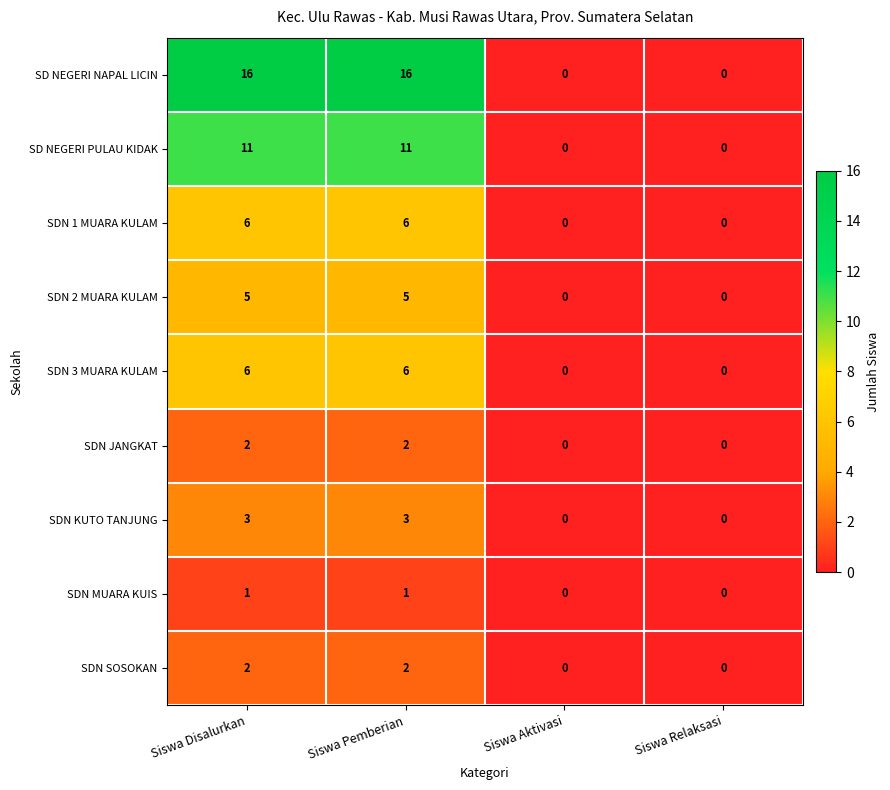

What is the difference between the maximum and minimum values in the SDN 2 MUARA KULAM series?

5